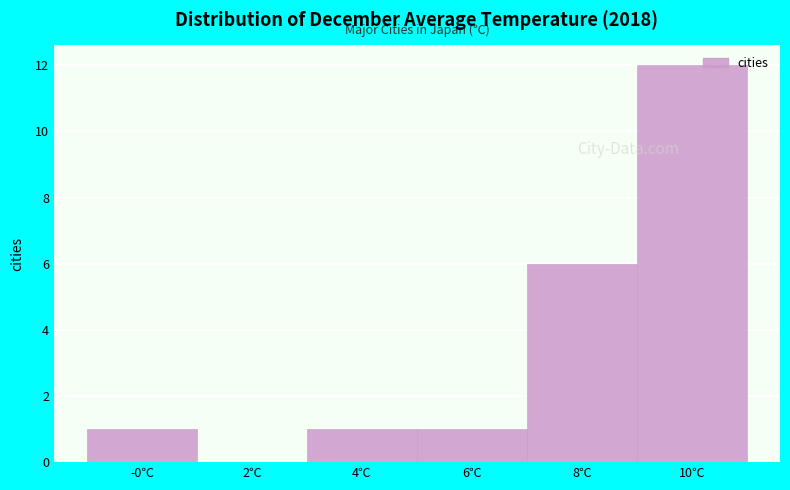

Reading left to right, extract all data points from this chart.

-0℃=1	2℃=0	4℃=1	6℃=1	8℃=6	10℃=12